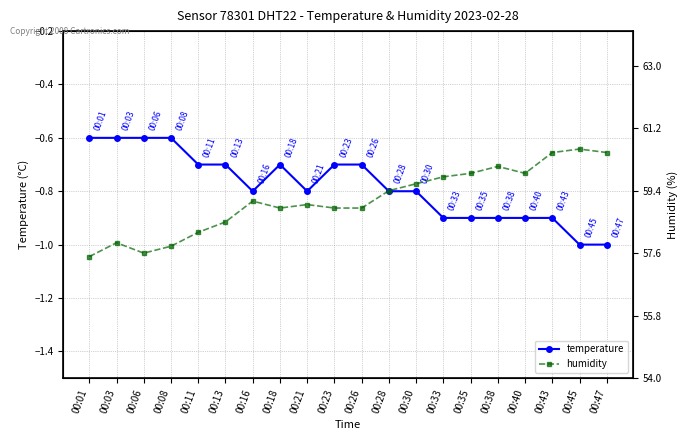

What is the highest value of the humidity series?

60.6